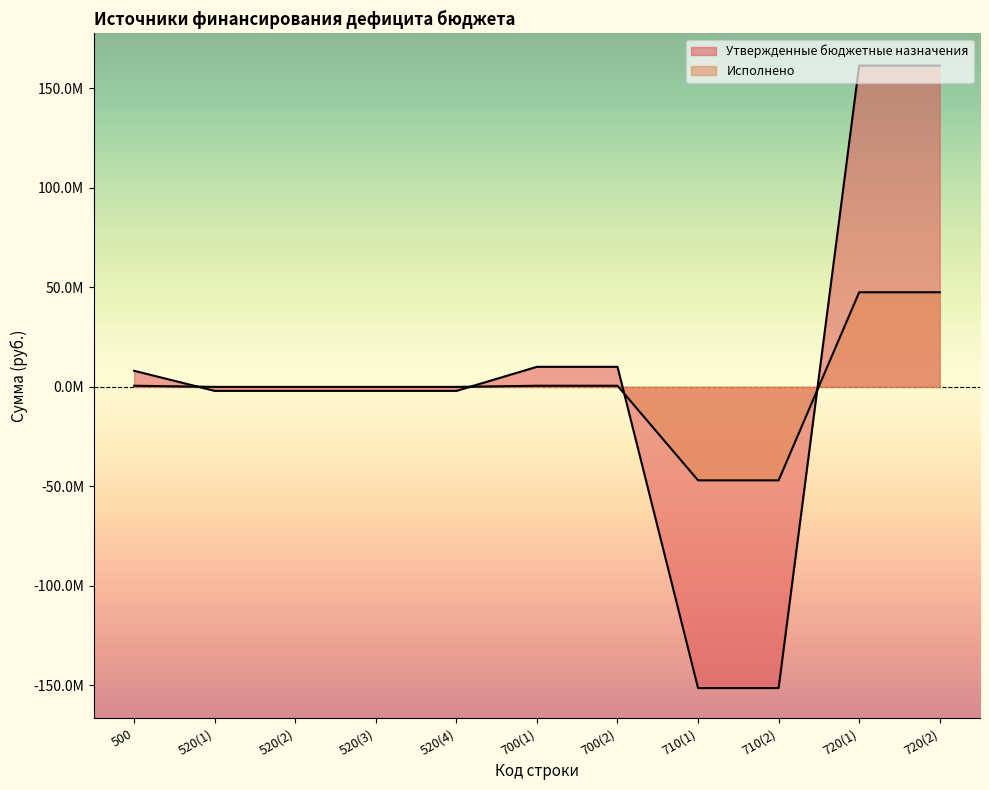

What is the difference between the highest and lowest values at 720(1)?

113909431.5